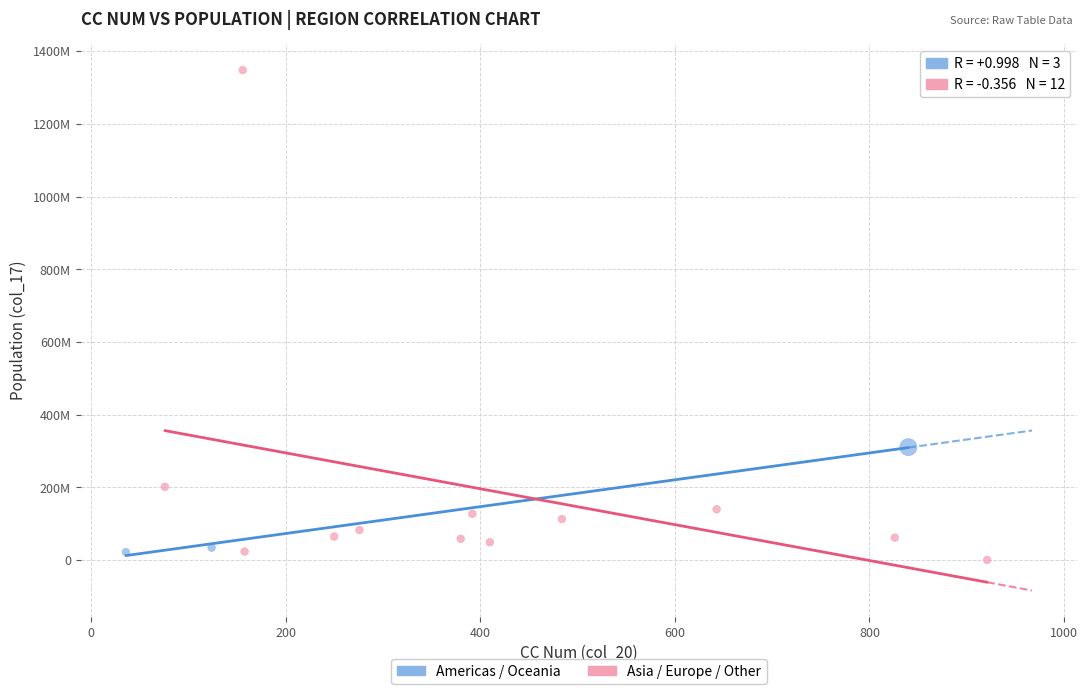

What are all the series names shown in the legend?

Americas / Oceania, Asia / Europe / Other